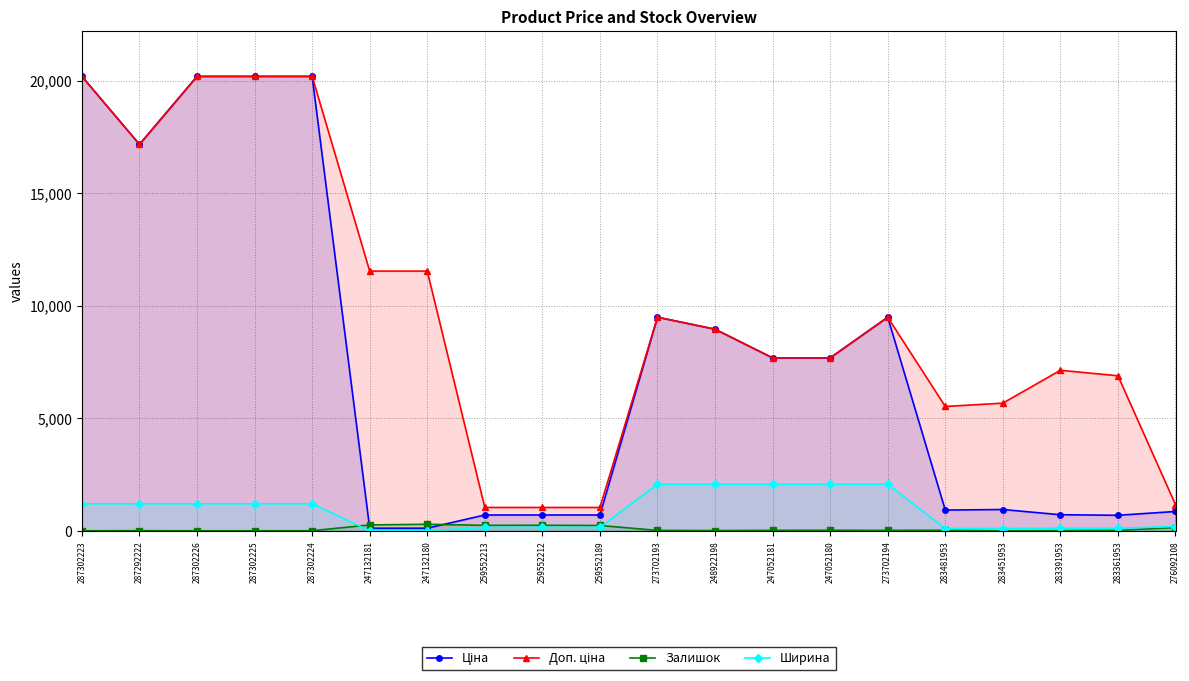

True or false: Ціна and Ширина cross at least once.

False